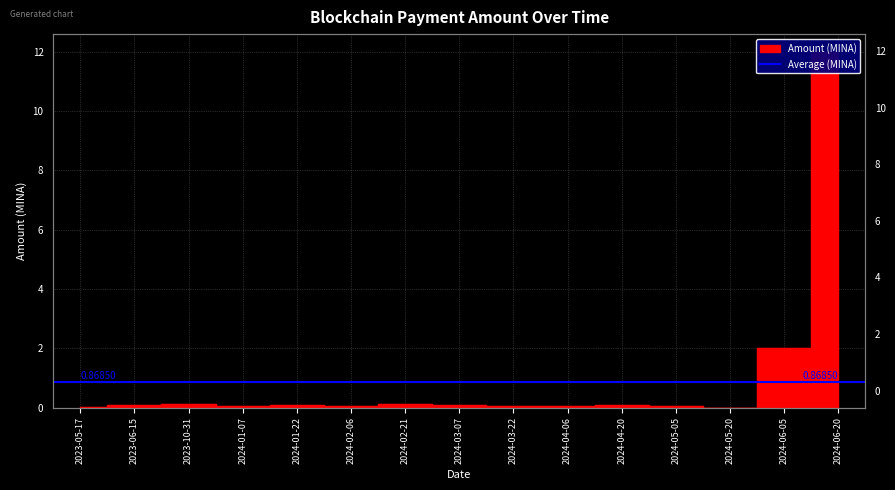

Where is the first local maximum?

2023-10-31